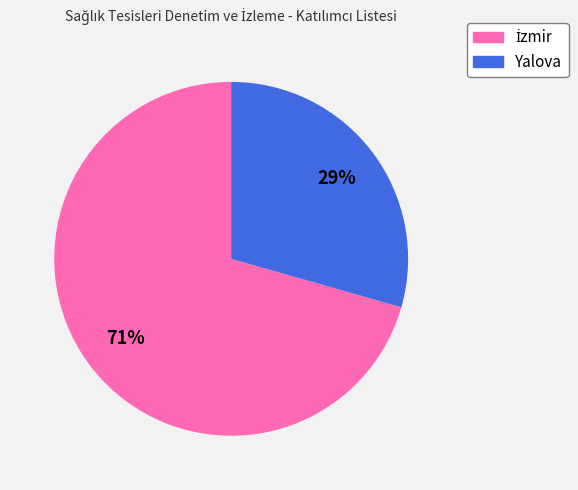

What is the smallest slice in the pie chart?

Yalova